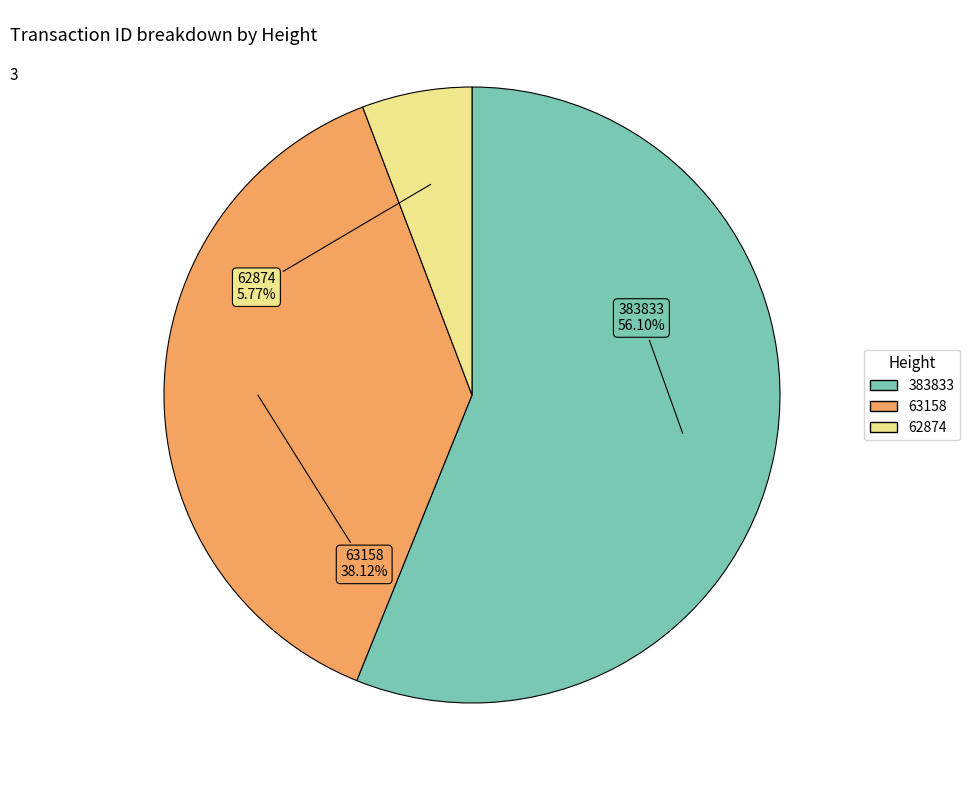

Approximately how many times larger is the value at 383833 compared to 62874?

9.7